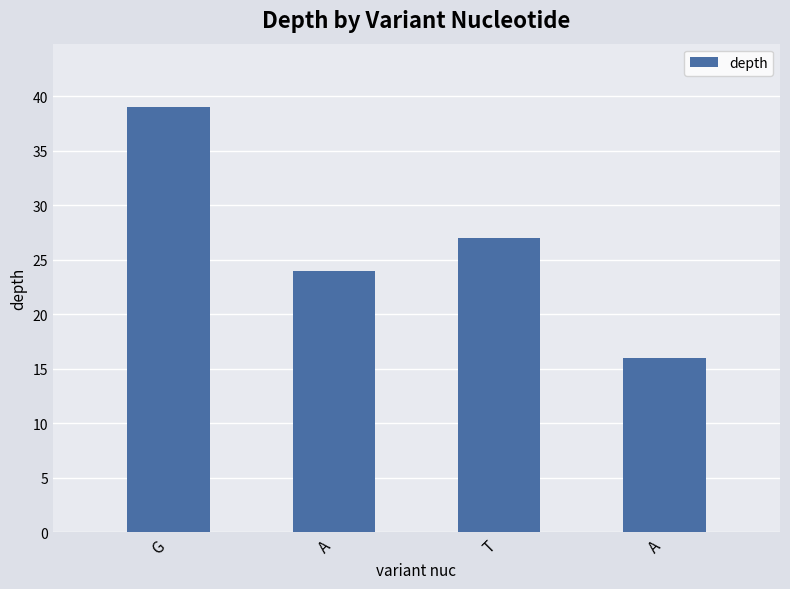

Rank the categories by value from highest to lowest.

G, T, A, A